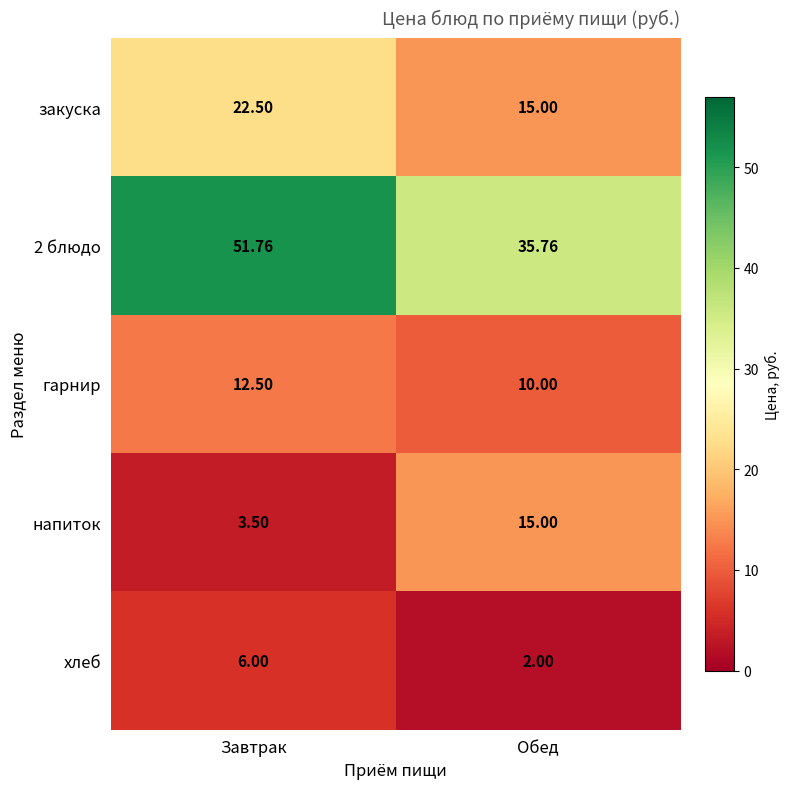

At which label does 2 блюдо first exceed 51?

Завтрак